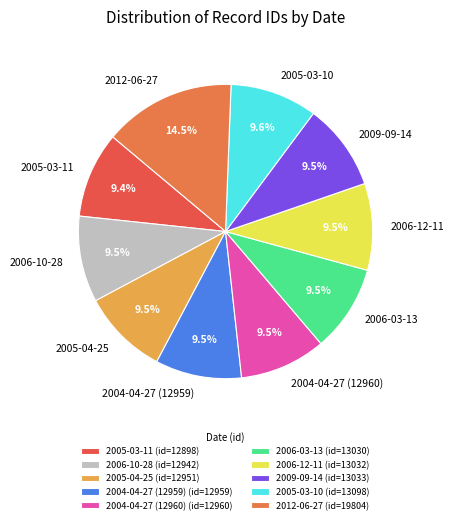

Does 2005-03-10 account for over 50% of the chart?

No